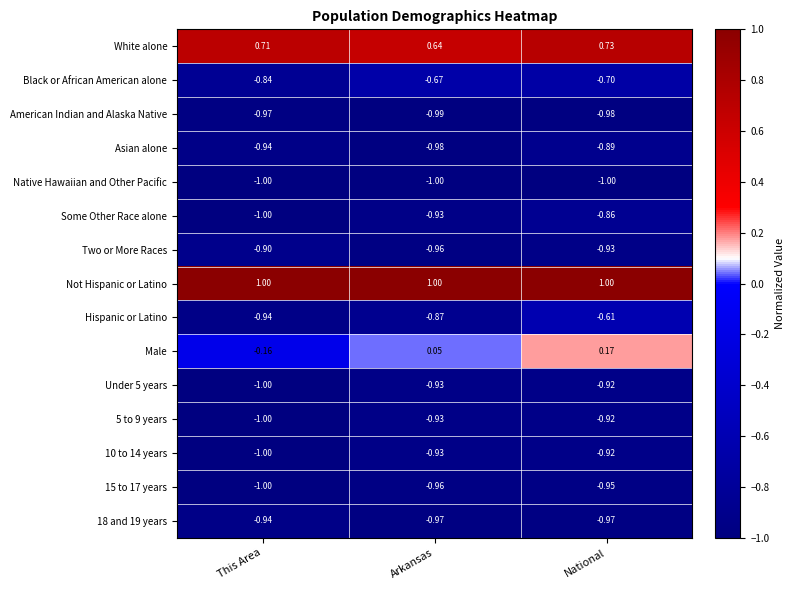

Rank the categories by Black or African American alone value from highest to lowest.

Arkansas, National, This Area